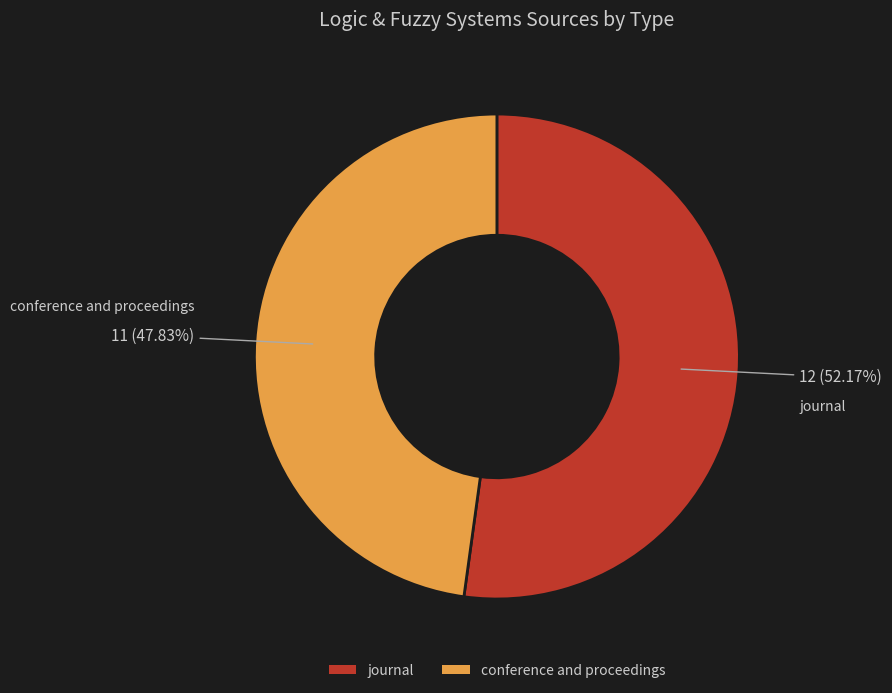

What percentage is the journal slice, to the nearest percent?

52%